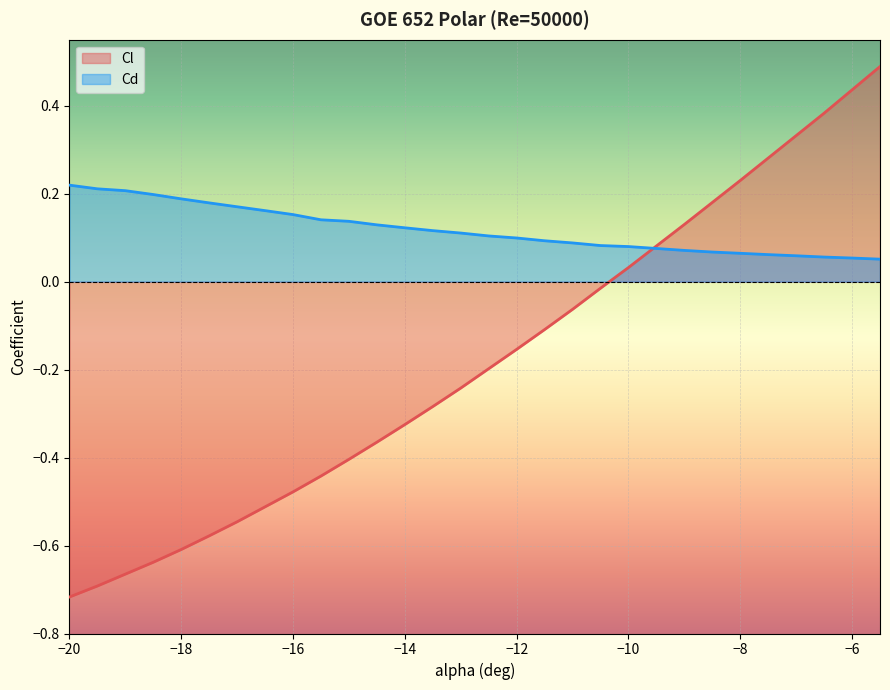

Is it true that Cl equals -0.2 at -14.5?

False